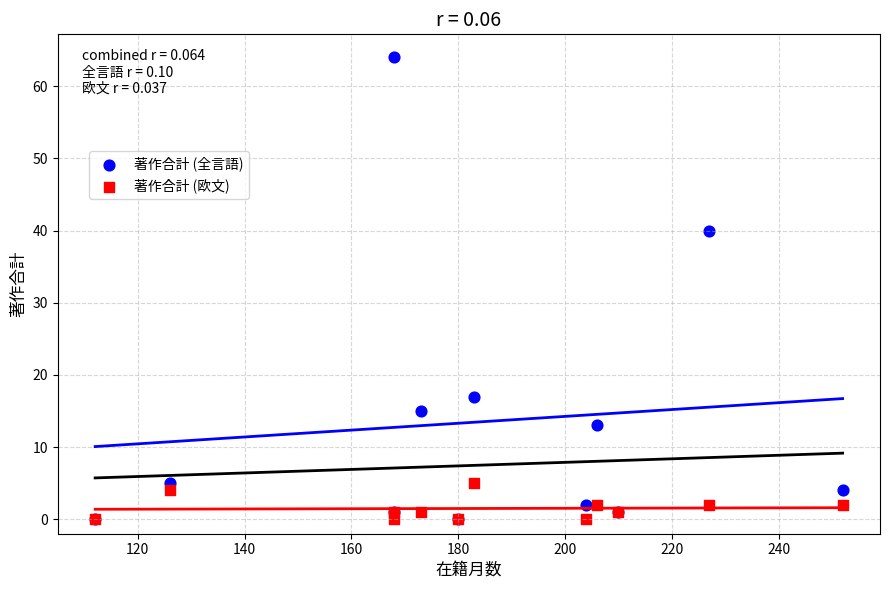

Across all series, what Y value is closest to 32?

40